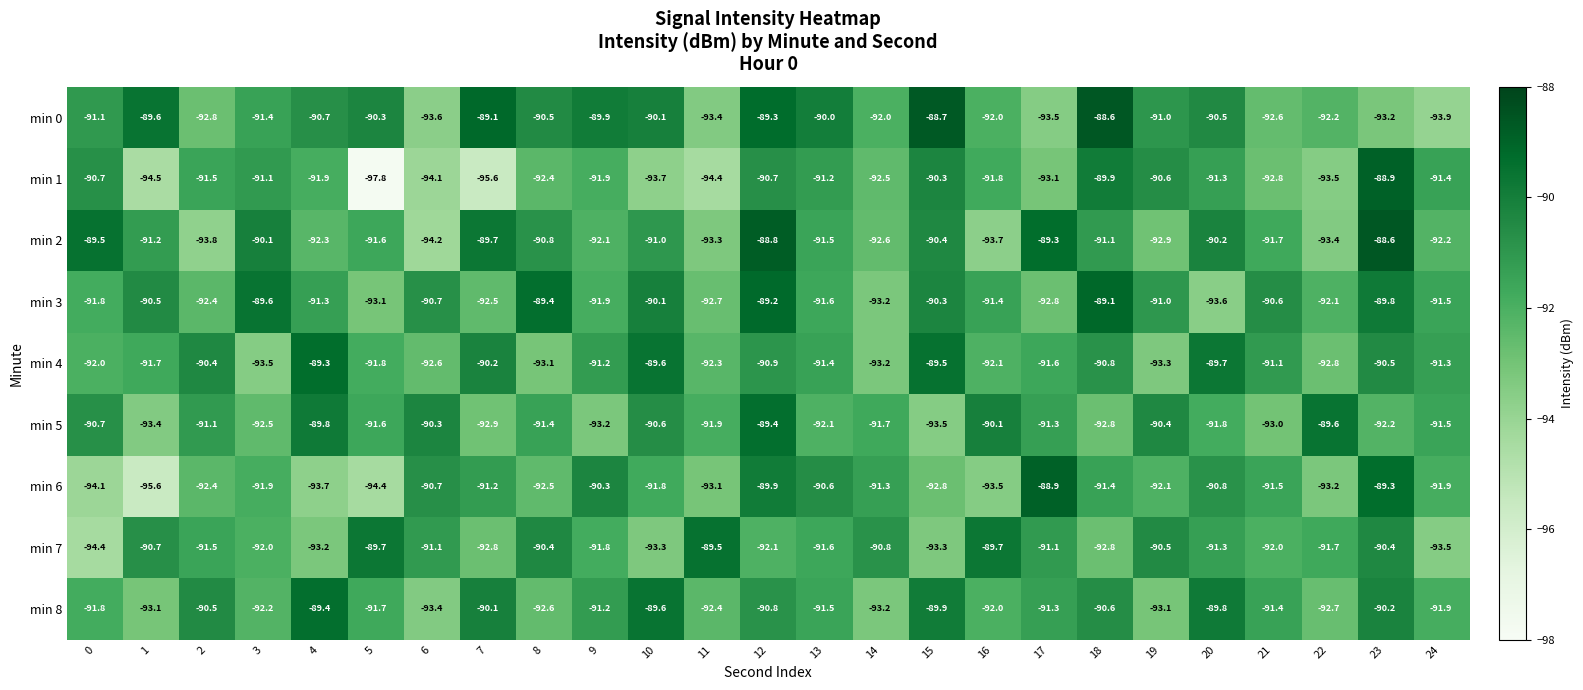

What is the lowest value of the min 3 series?

-93.6